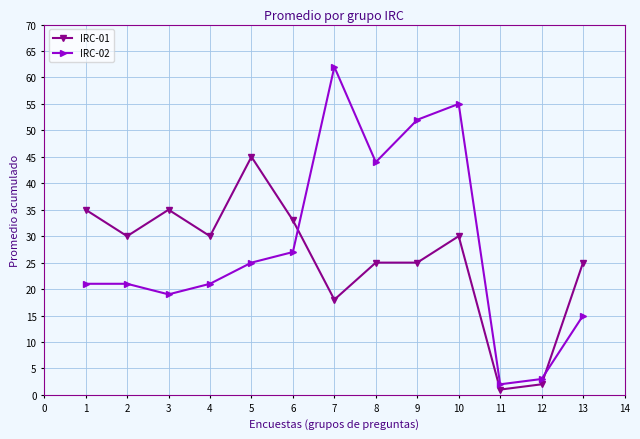

Where is the first local minimum for IRC-01?

2